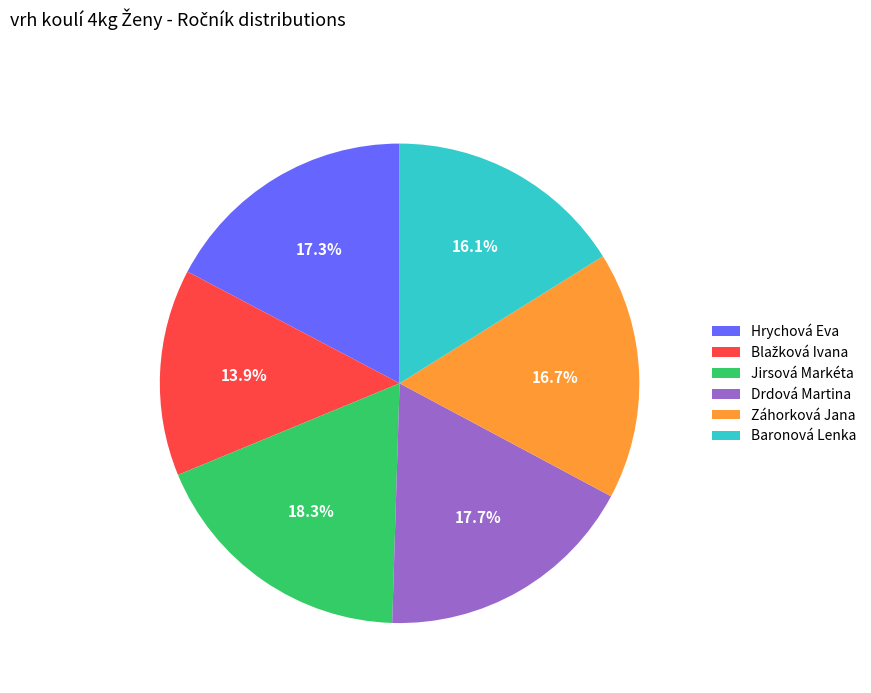

To the nearest percent, what percentage of the pie is Baronová Lenka?

16%